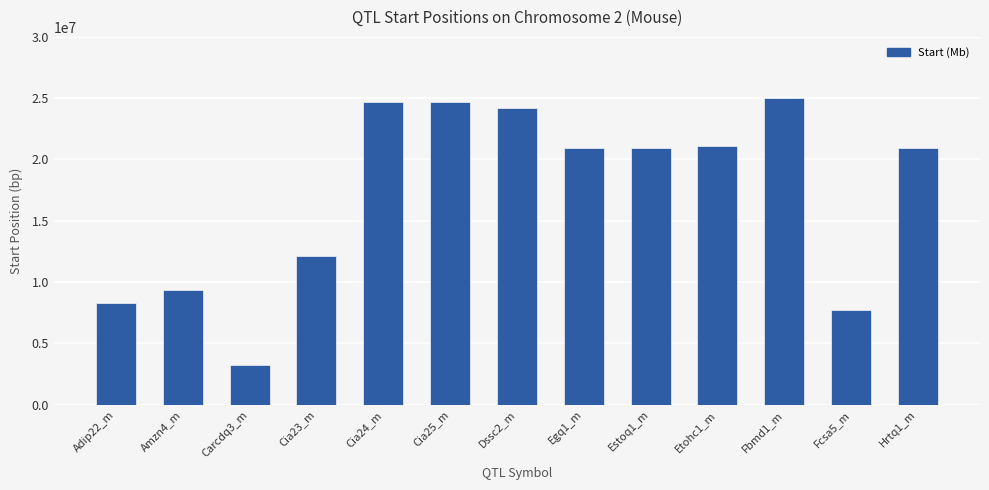

Does the chart contain any negative values?

No